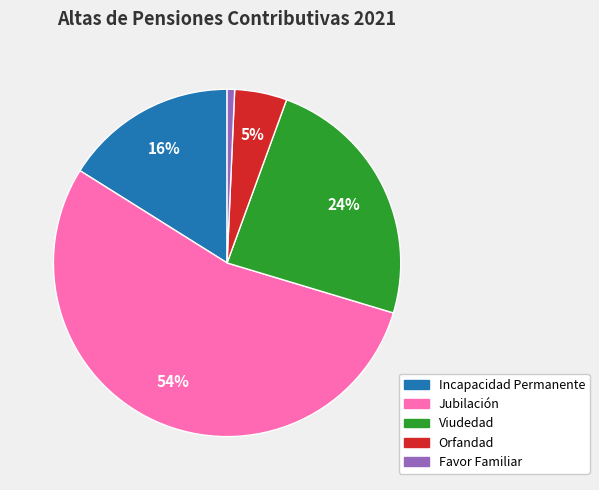

Is it true that Orfandad is 5% of the pie?

True